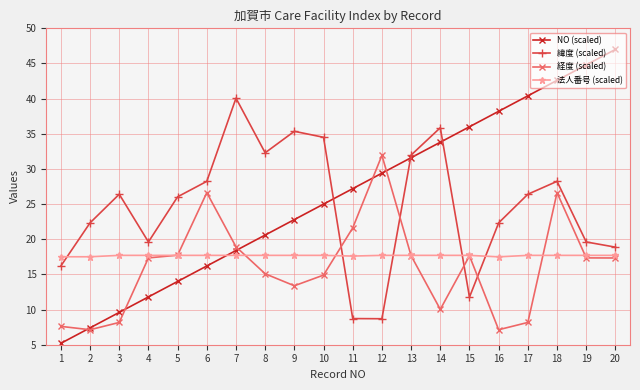

What are all the series names shown in the legend?

NO (scaled), 緯度 (scaled), 経度 (scaled), 法人番号 (scaled)